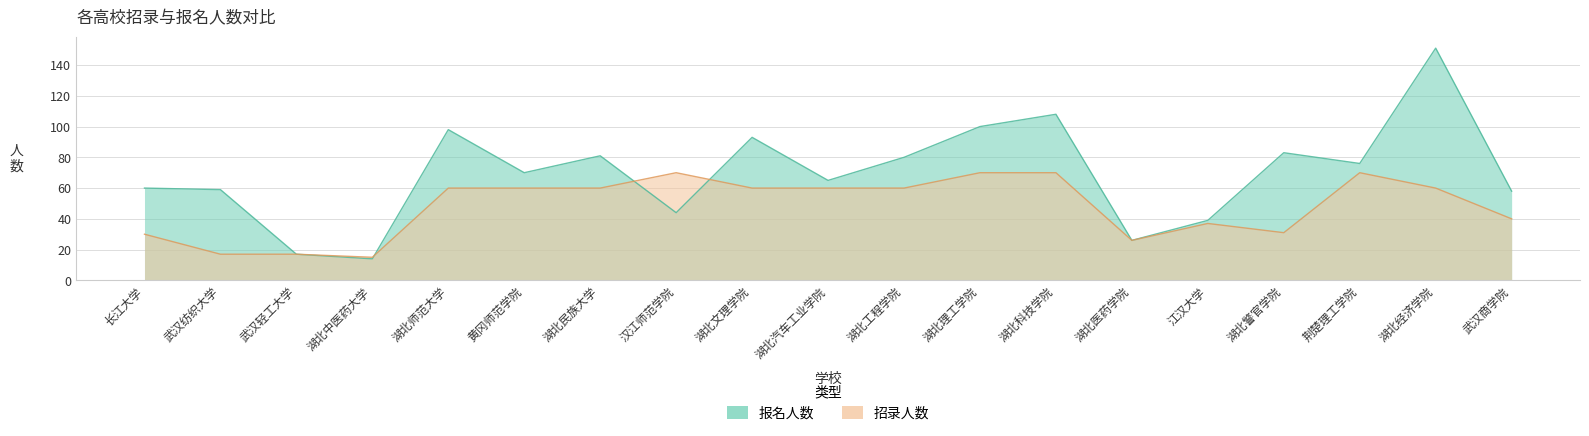

At how many categories does at least one series exceed 85?

5